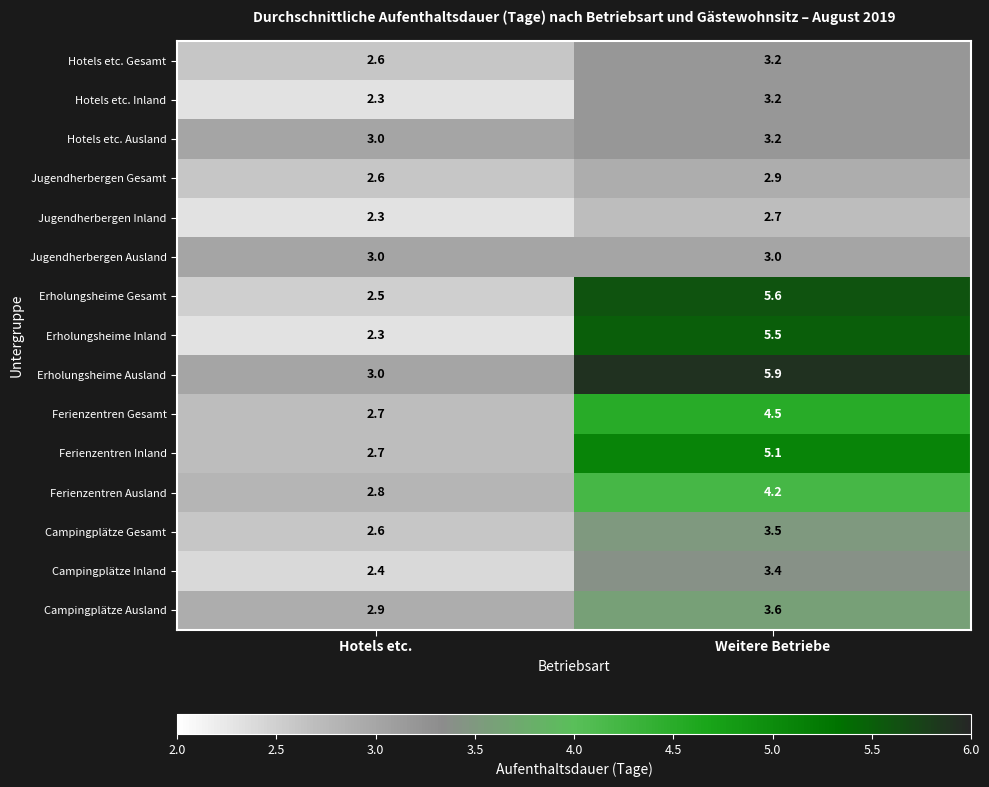

What is the smallest value displayed?

2.3